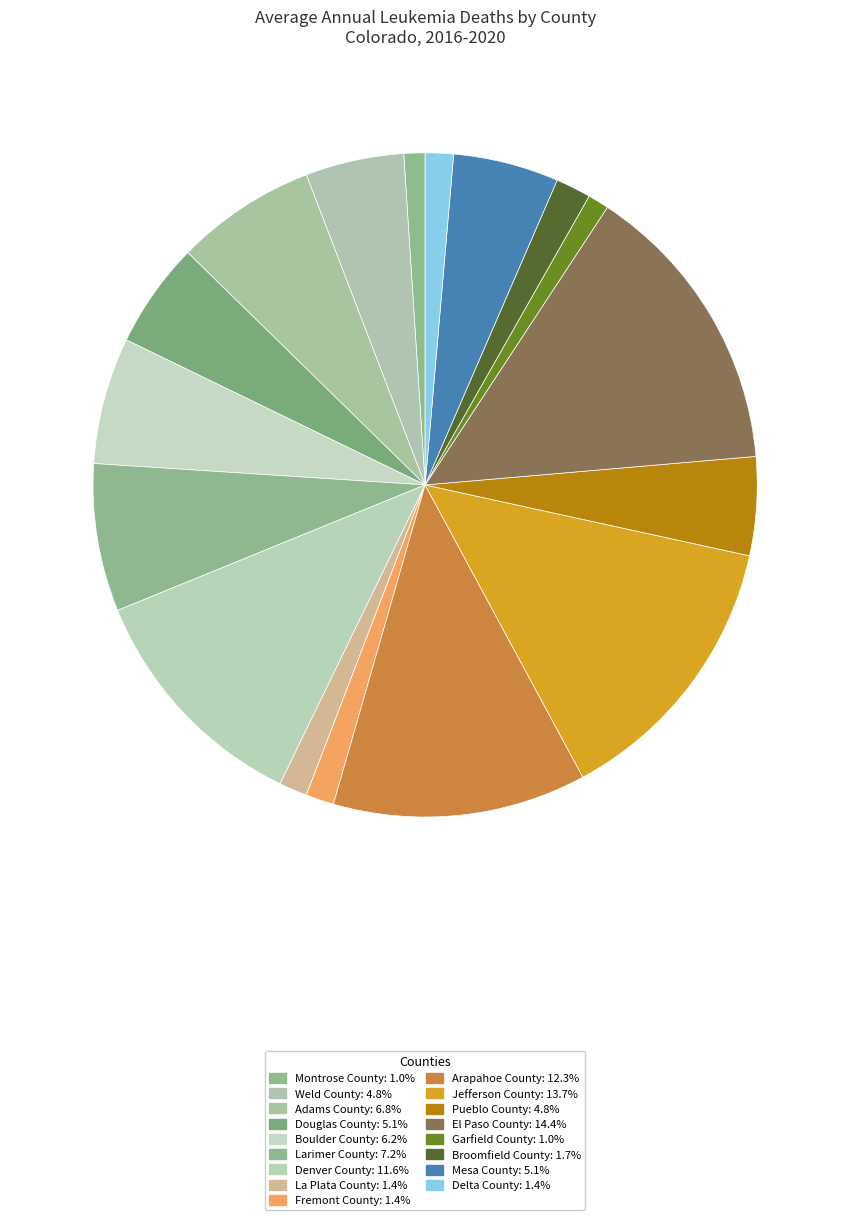

Which category has the smallest portion of the pie?

Montrose County